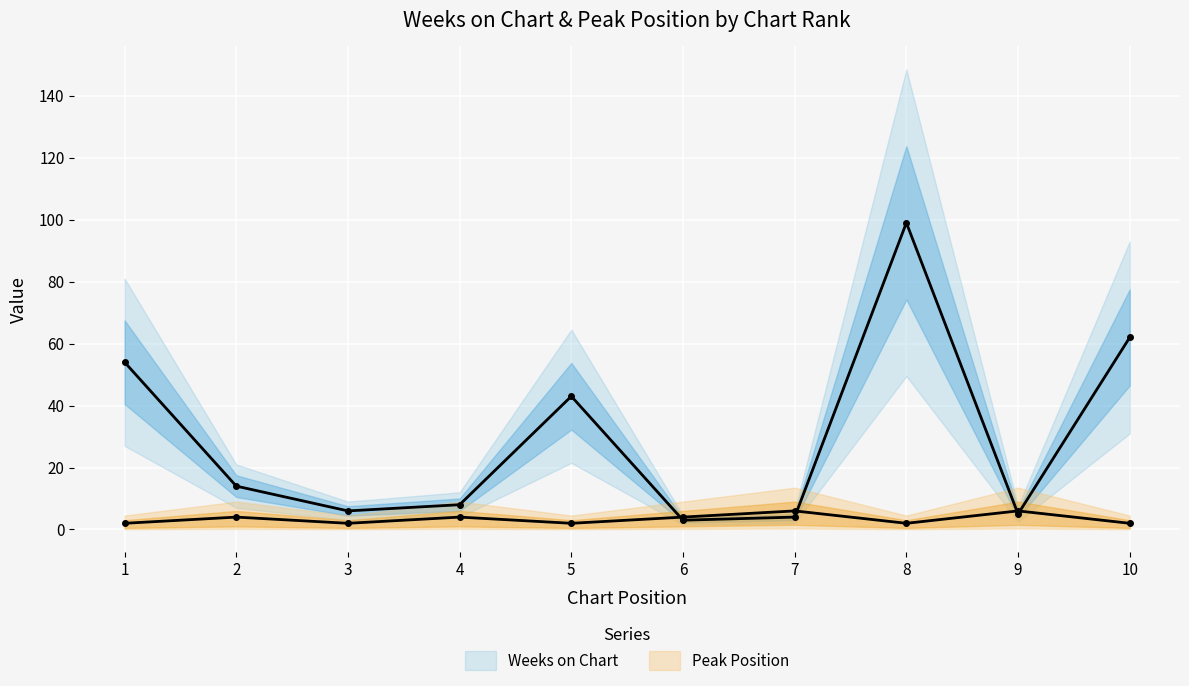

Which series has the largest total across all categories?

Weeks on Chart